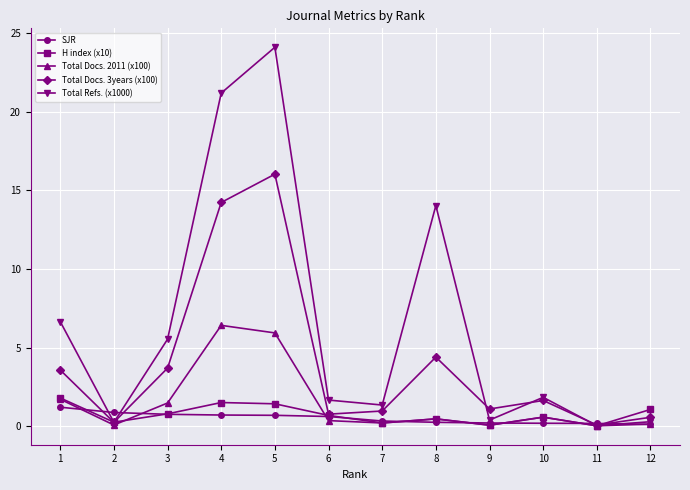

Which series has the largest total across all categories?

Total Refs. (x1000)